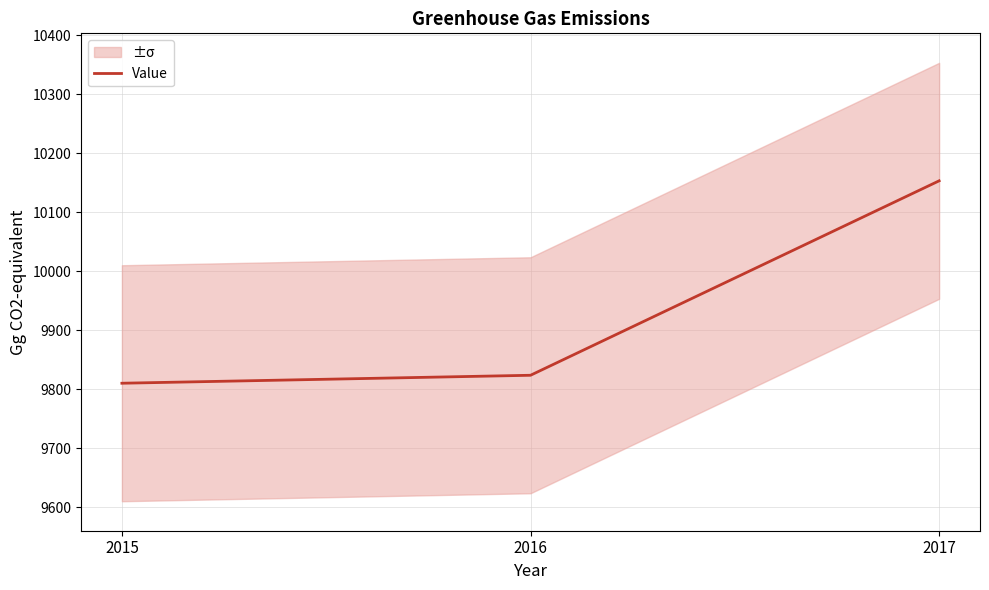

Between 2016 and 2017, which is larger?

2017